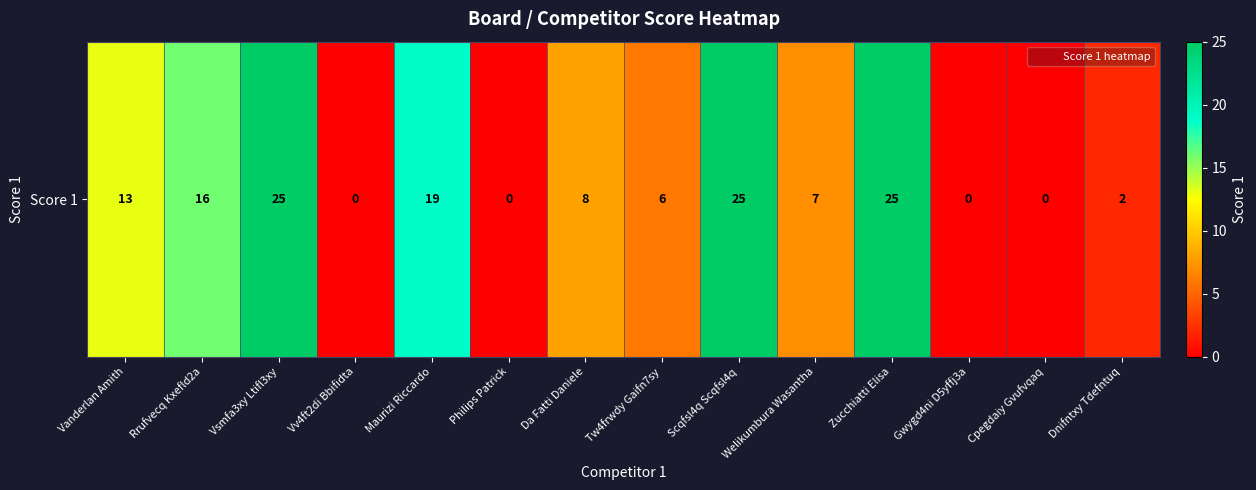

What is the difference between the maximum and second lowest values?

25